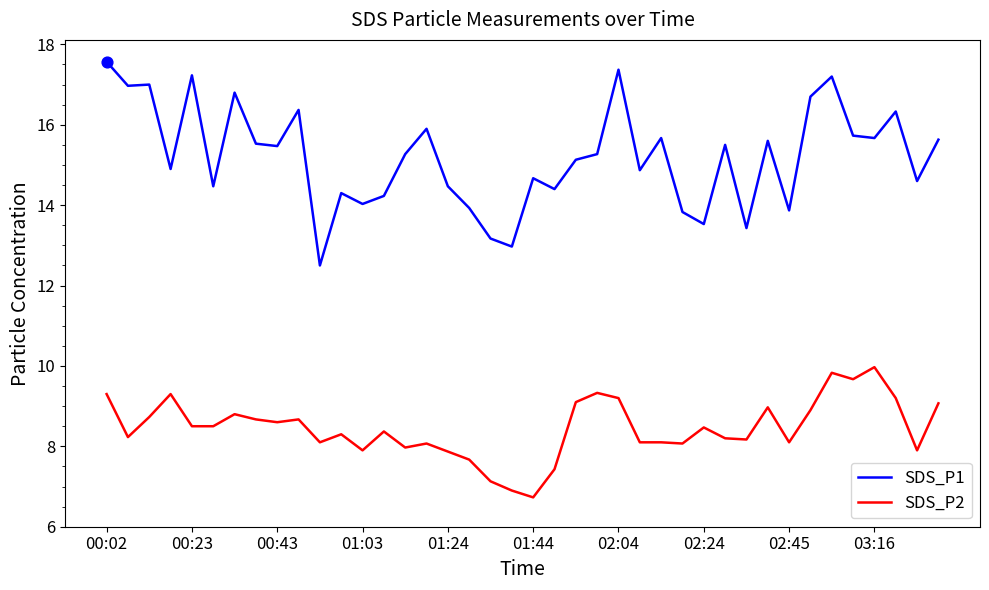

What are all the series names shown in the legend?

SDS_P1, SDS_P2